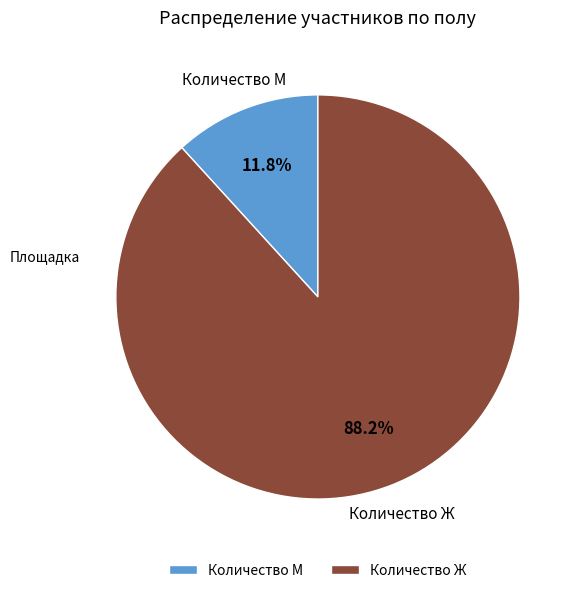

Is it true that Количество М is 25% of the pie?

False